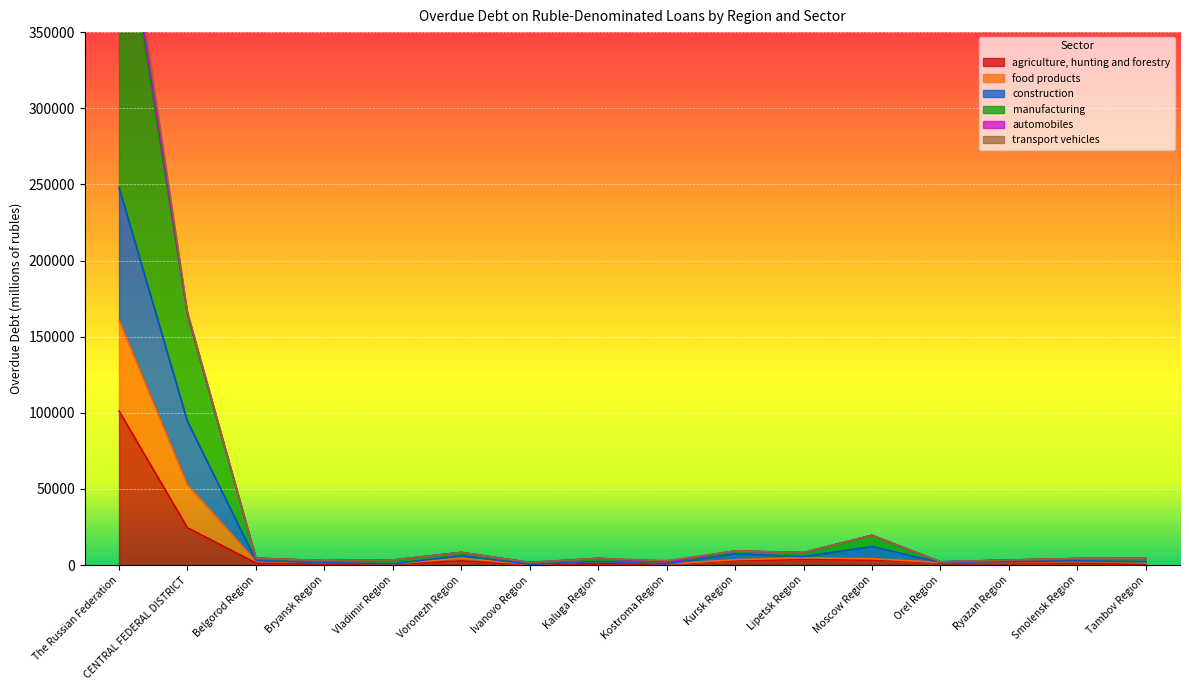

Which category has the highest value in the agriculture, hunting and forestry series?

The Russian Federation